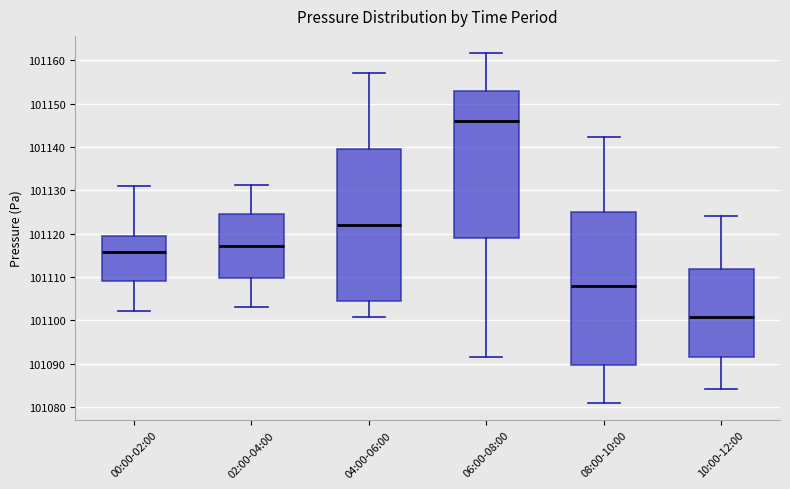

Where is the upper edge of the box for 10:00-12:00 on the y-axis? The values are not printed on the chart, so give them approximately, as read against the axis.

101112